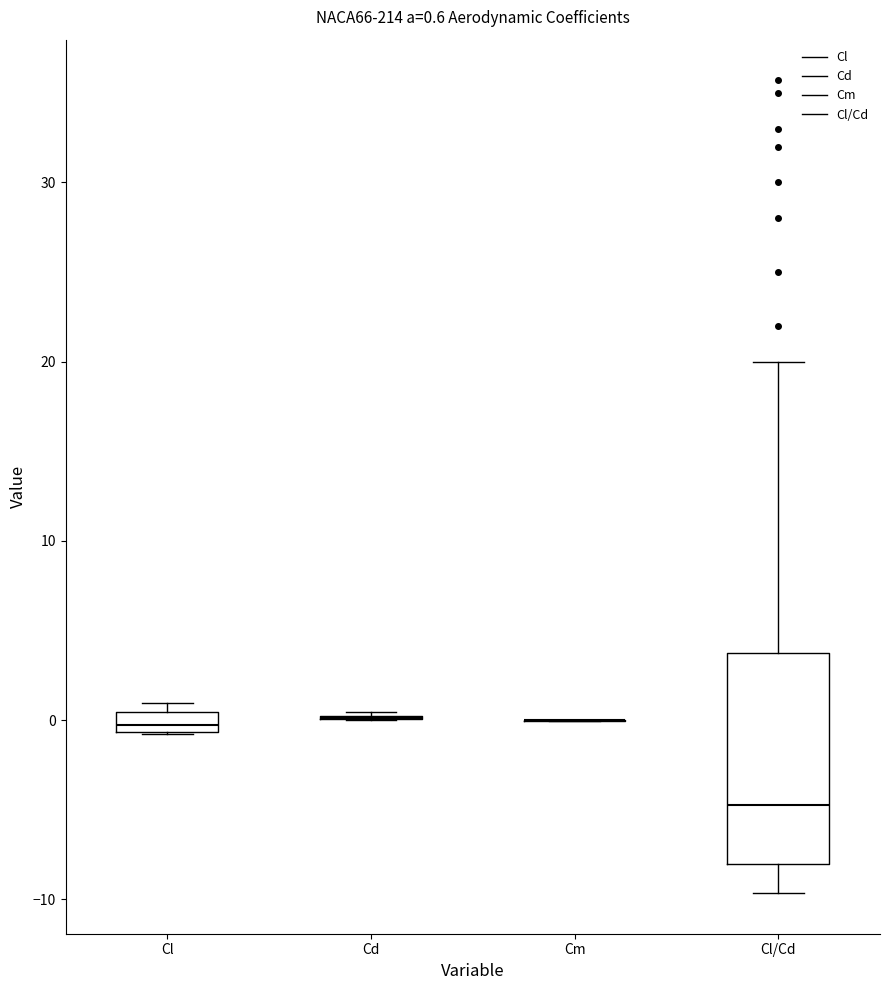

Which box is the tallest, from its lower edge to its upper edge?

Cl/Cd